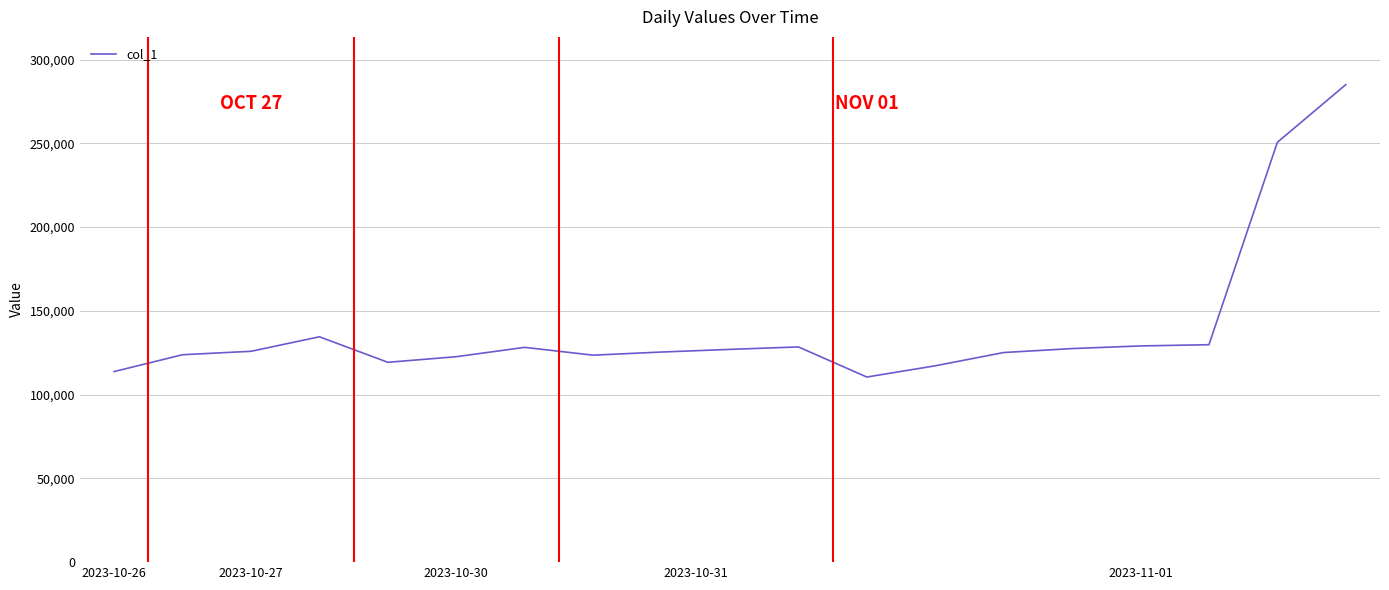

What is the greatest value displayed?

285000.0